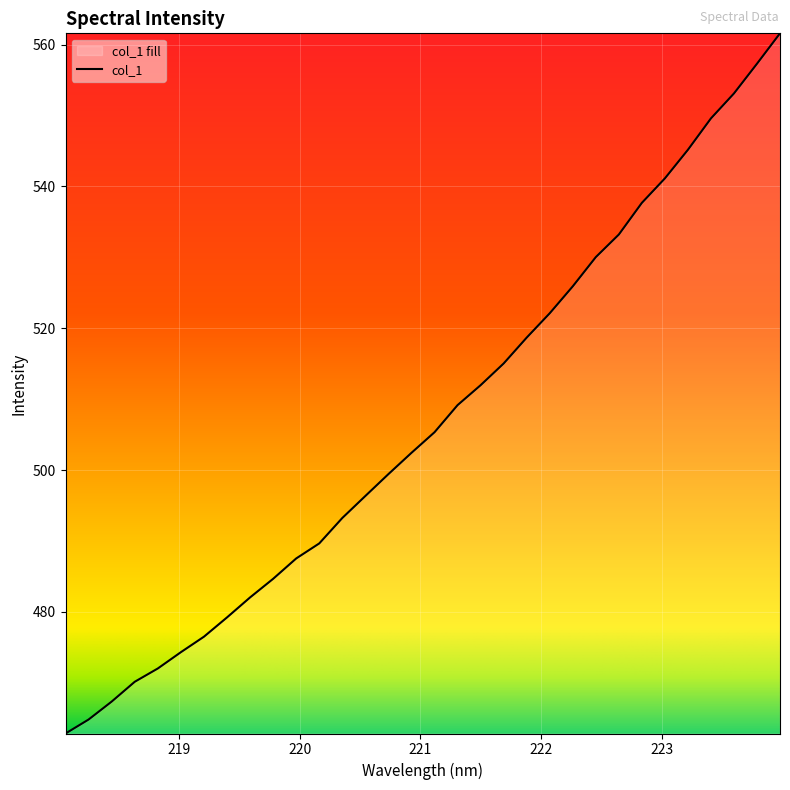

True or false: the data has more than 1 interior local peaks.

False